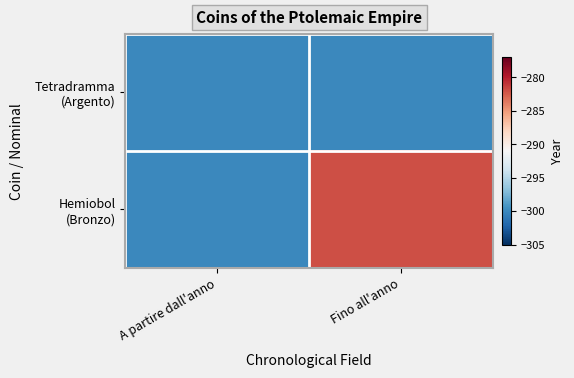

Between A partire dall'anno and Fino all'anno, which is larger?

A partire dall'anno